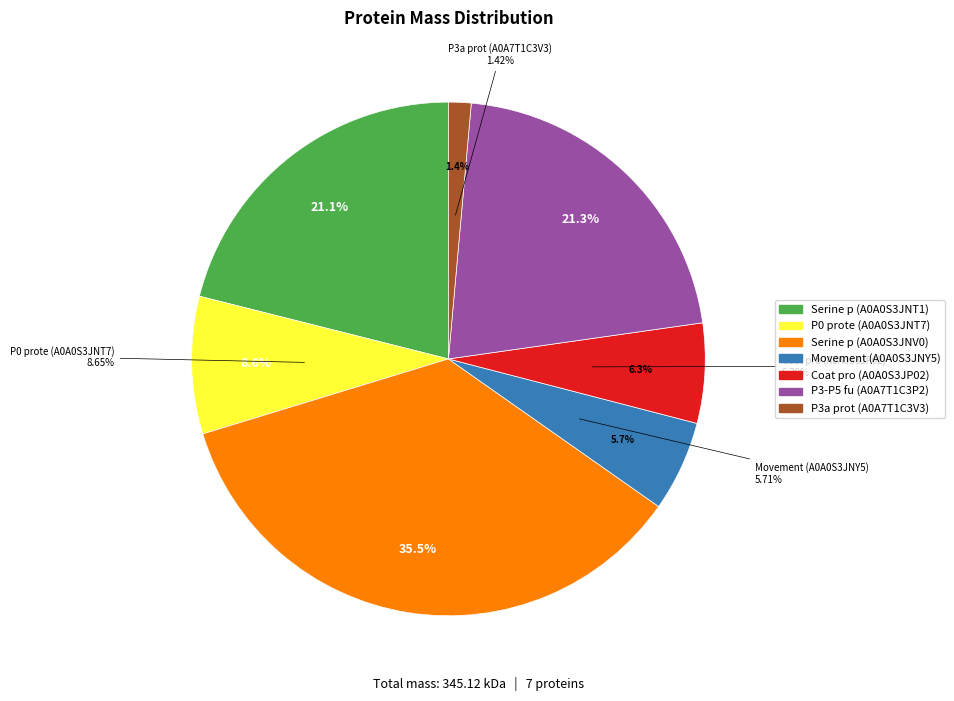

Is there a majority slice in this chart?

No